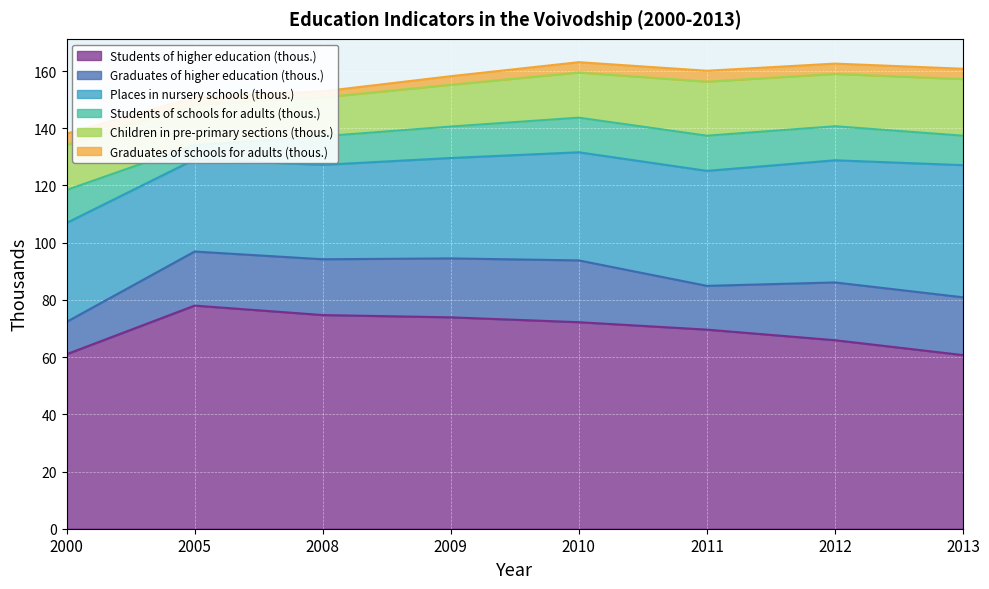

Between 2013 and 2000, which is larger?

2000